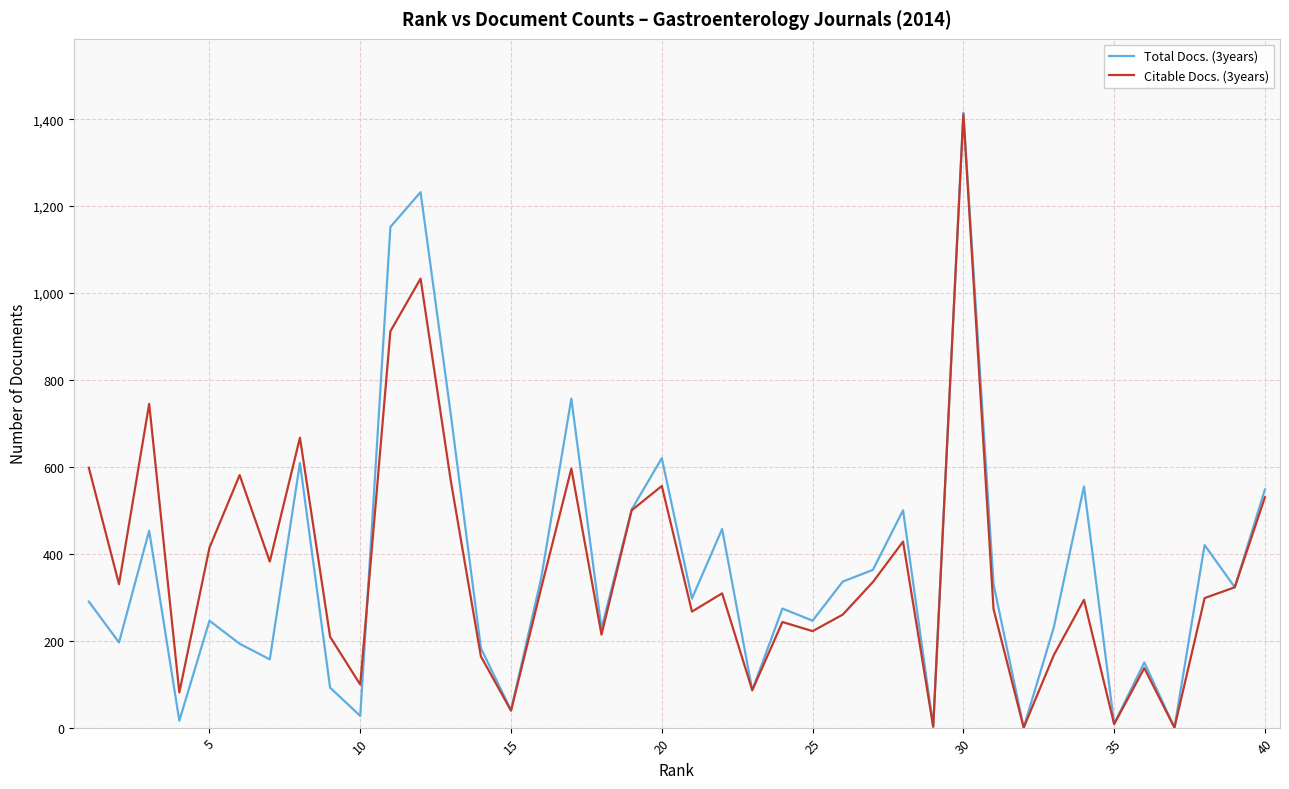

Is this an area chart (filled region under the line)?

No